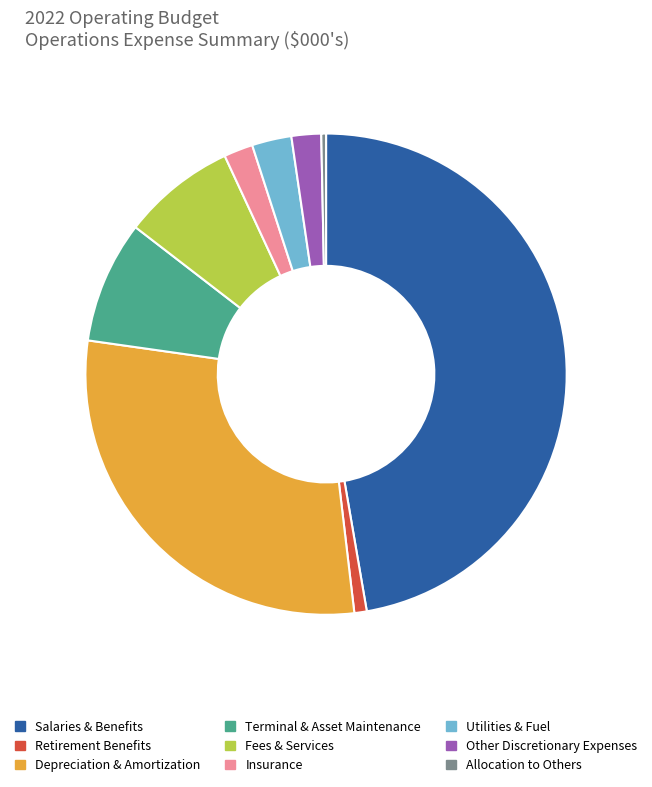

Is it true that Other Discretionary Expenses is 2% of the pie?

True